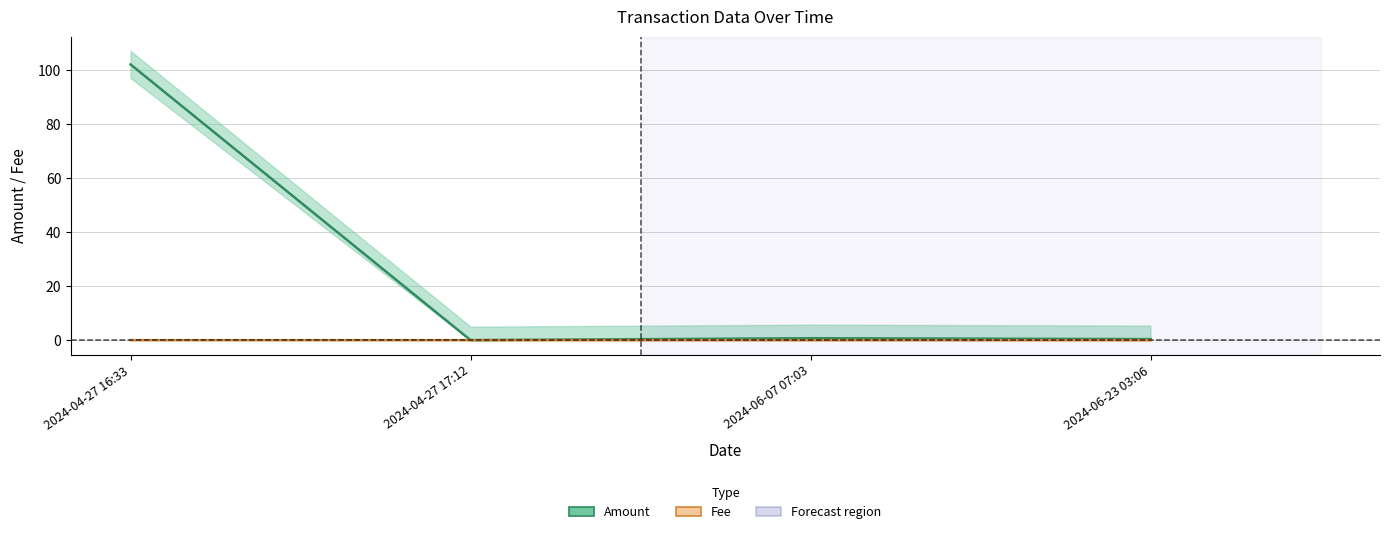

Rank the series by their average value, from highest to lowest.

Amount, Fee